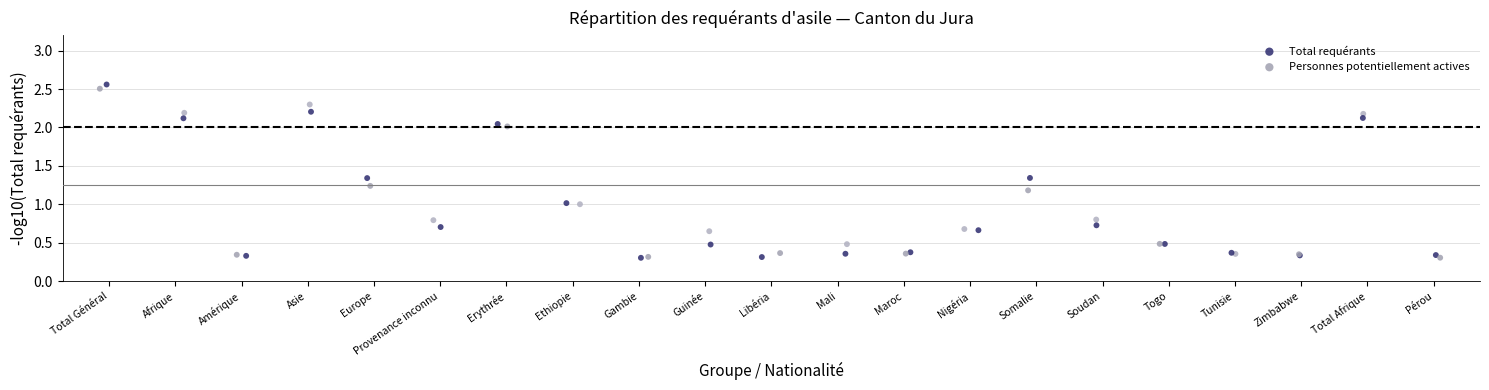

Which series has the largest Y range (max minus min)?

Total requérants